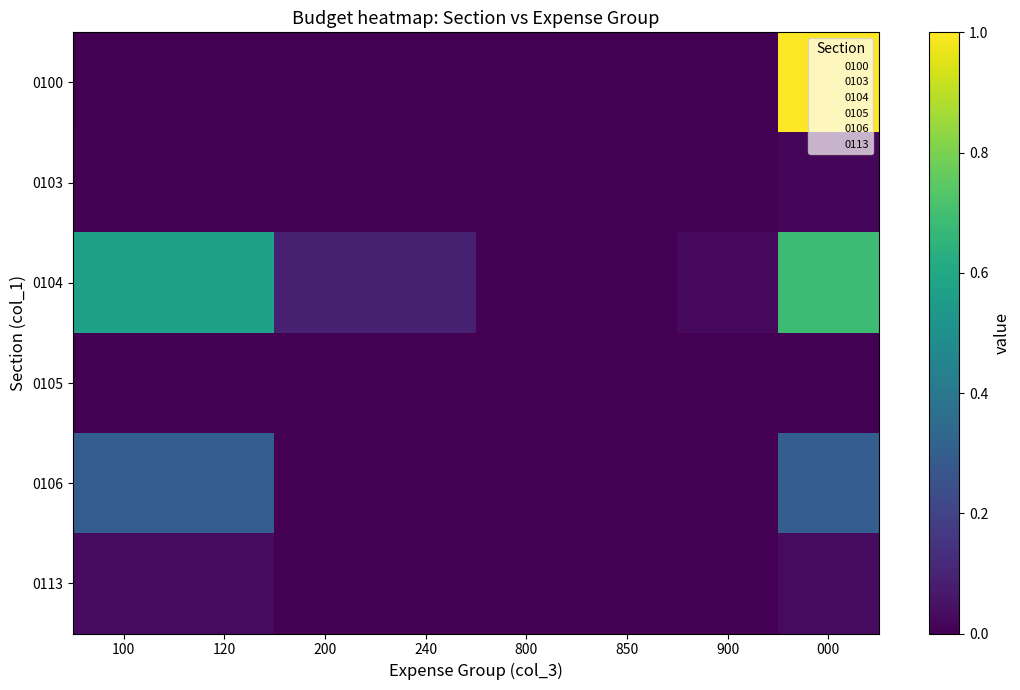

At which category is the sum across all series the highest?

000